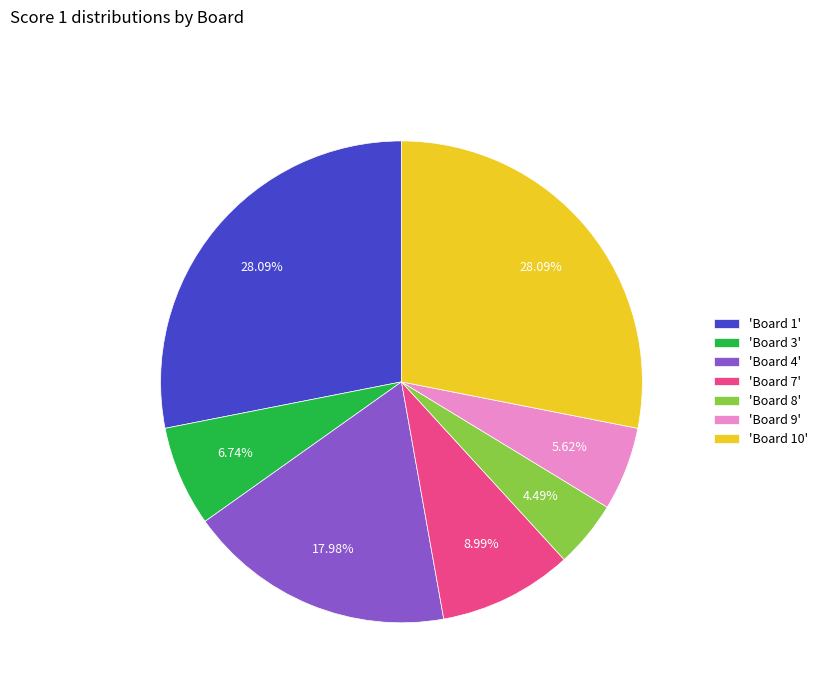

Count the number of slices in the pie.

7